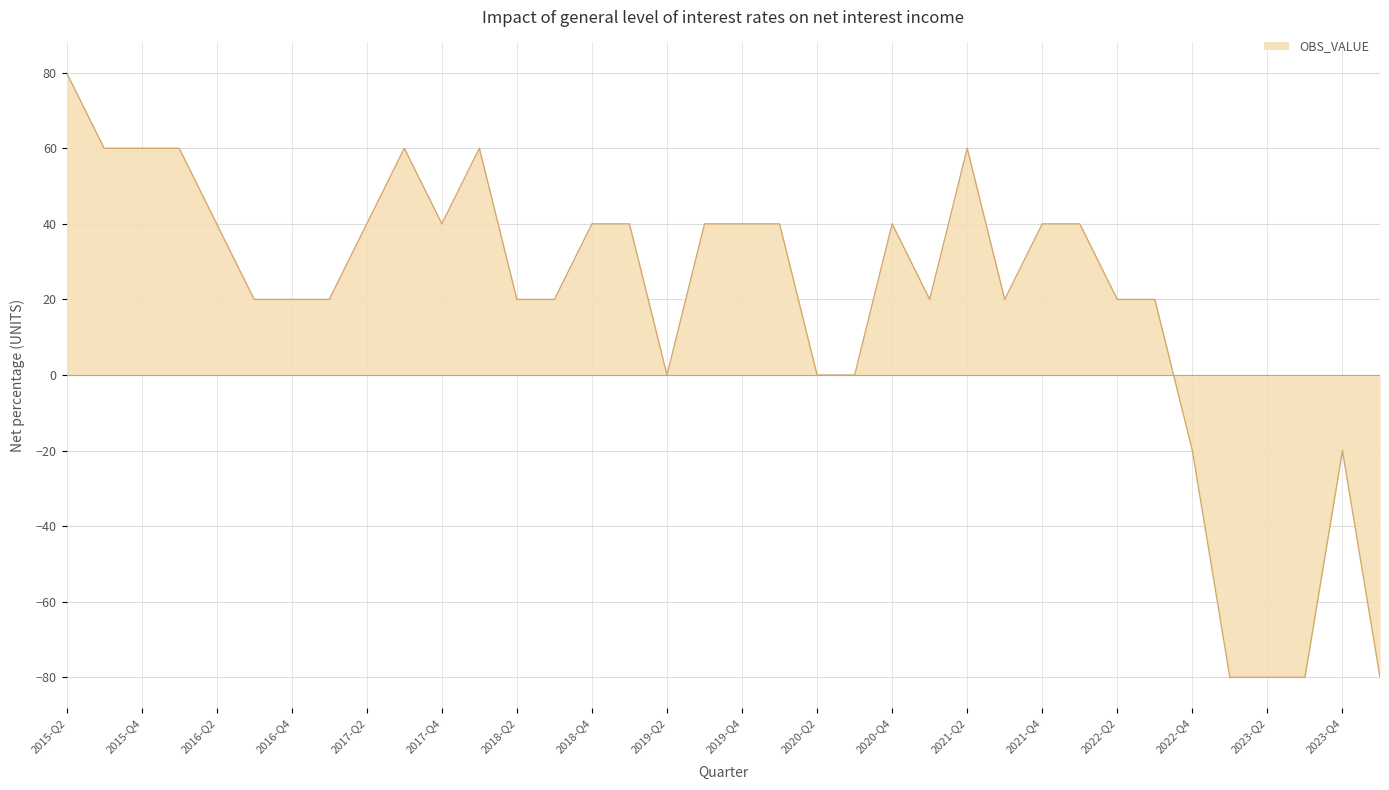

What is the minimum value shown in the chart?

-80